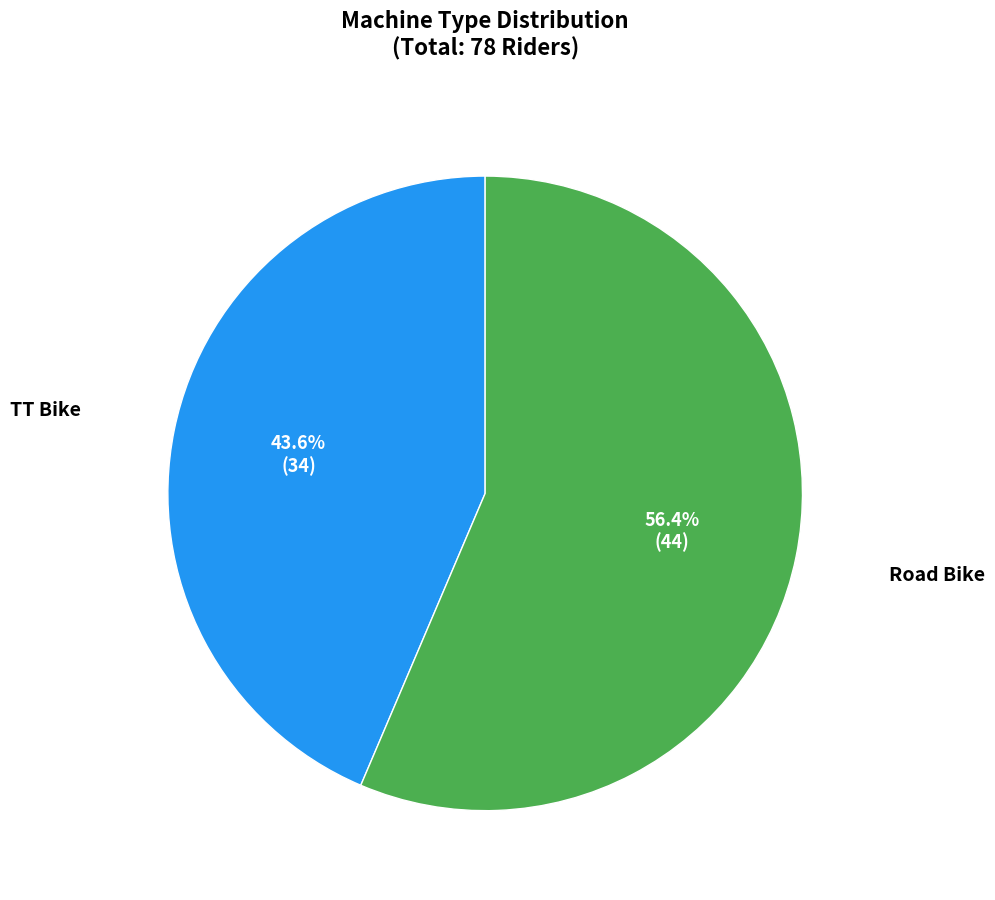

What is the total percentage of TT Bike and Road Bike?

100.0%